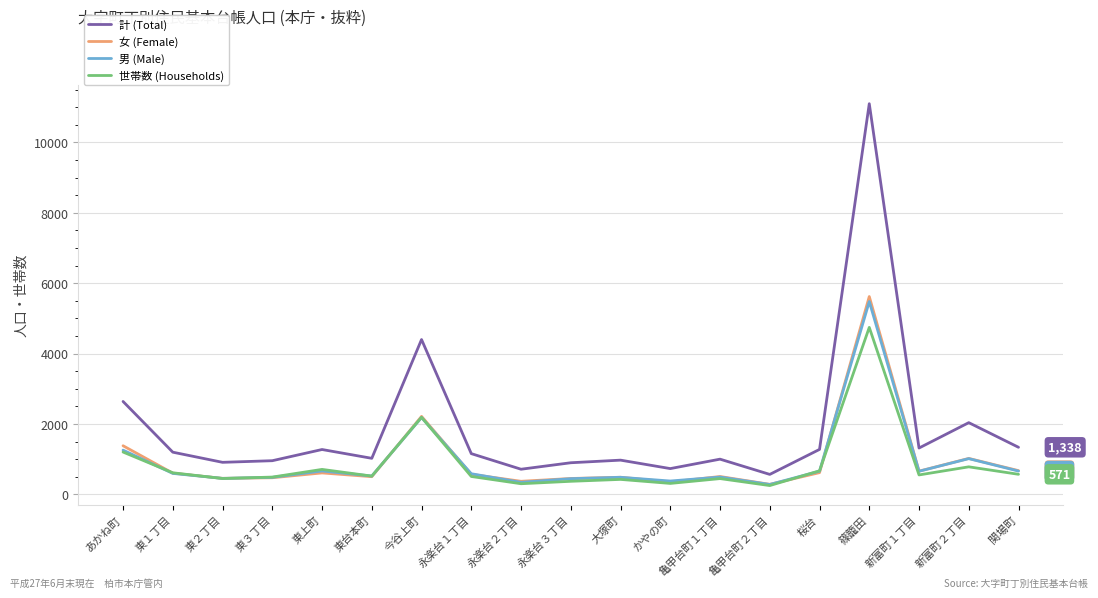

Is it true that 女 (Female) equals 487 at 大塚町?

True